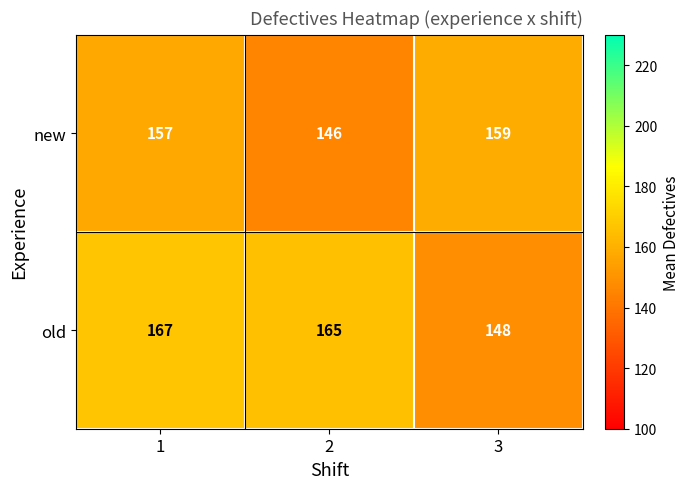

What is the maximum value shown in the chart?

167